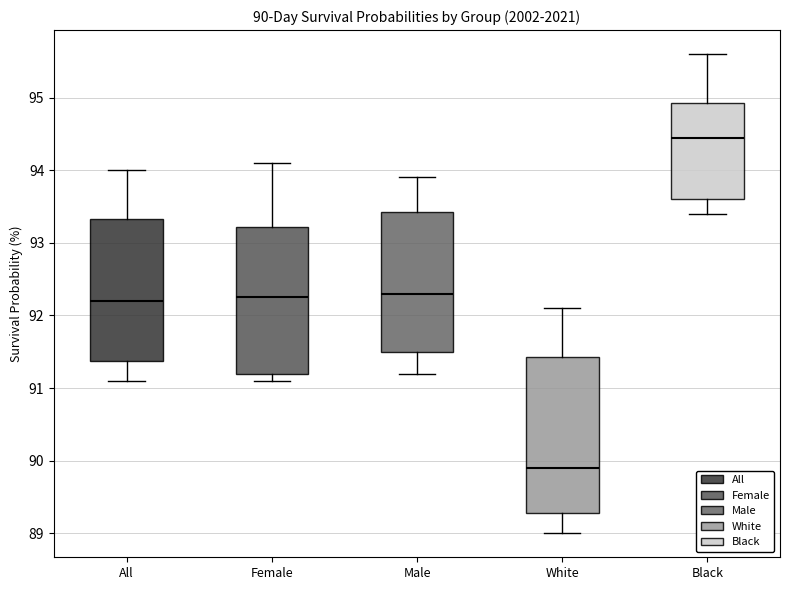

Comparing the boxes themselves (not the whiskers), which one is the tallest?

White